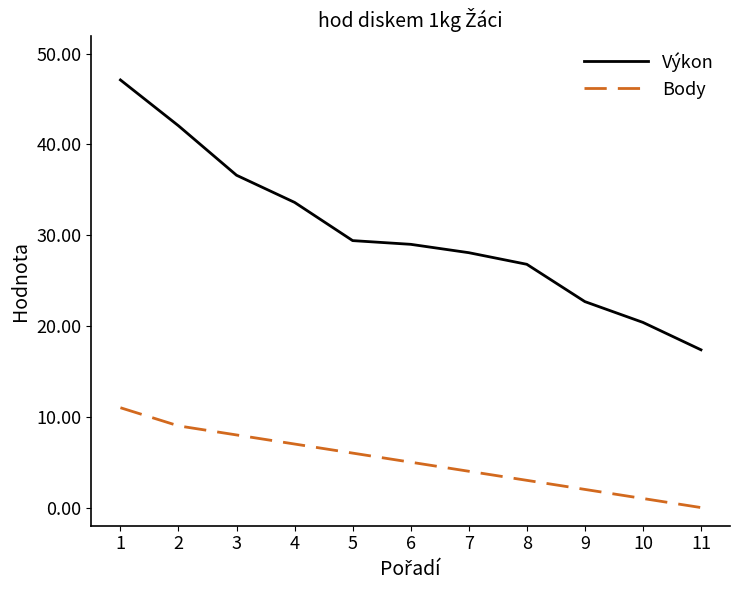

What is the difference between the highest and lowest values at 10?

19.4